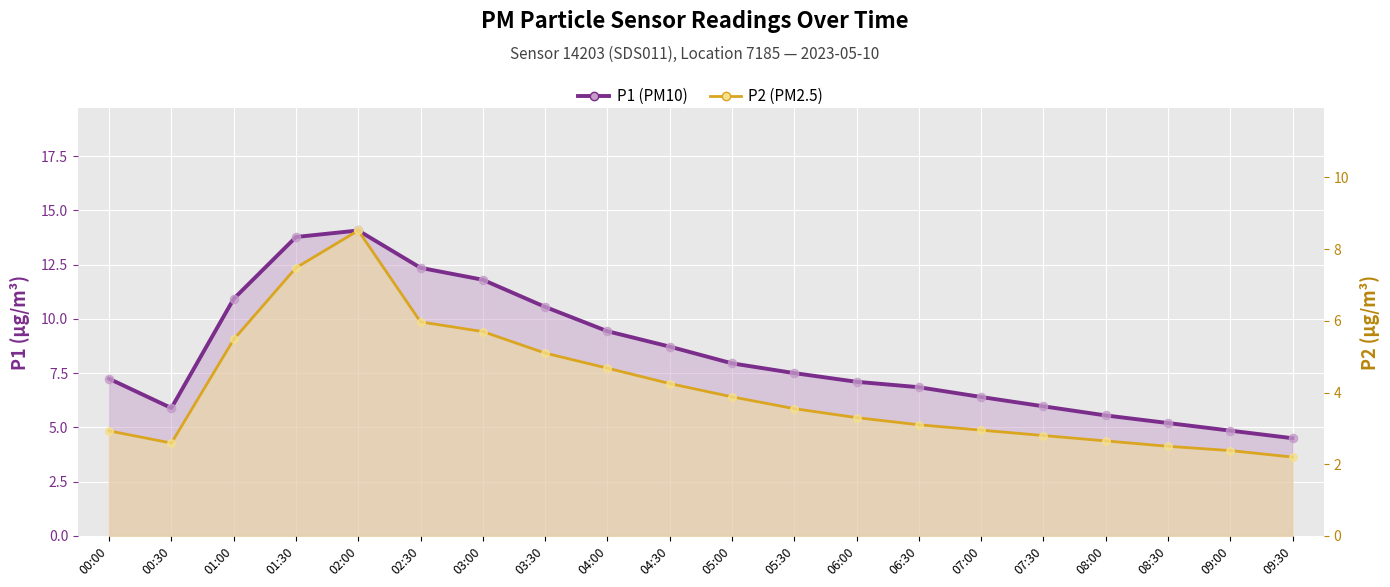

At which category is the sum across all series the highest?

02:00